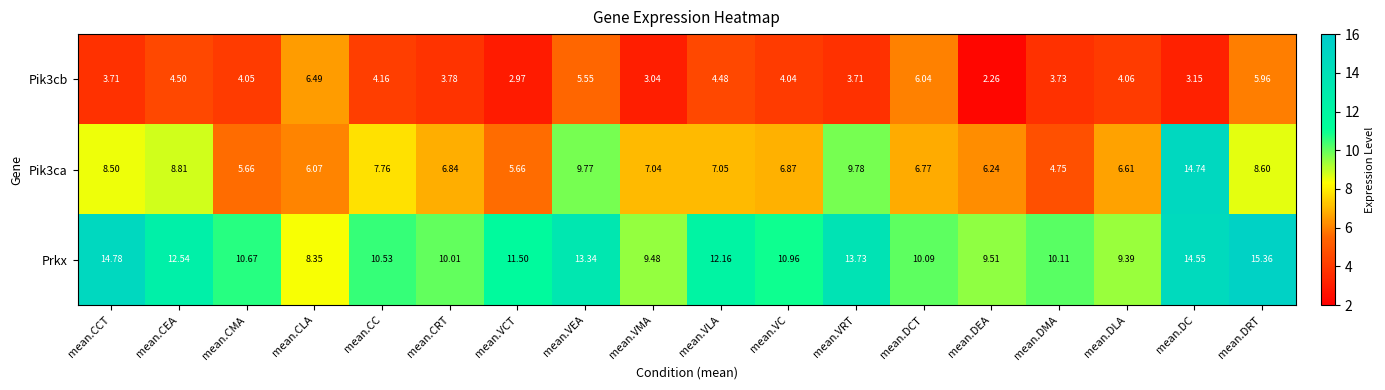

What is the spread (max minus min) of values at mean.VLA?

7.7